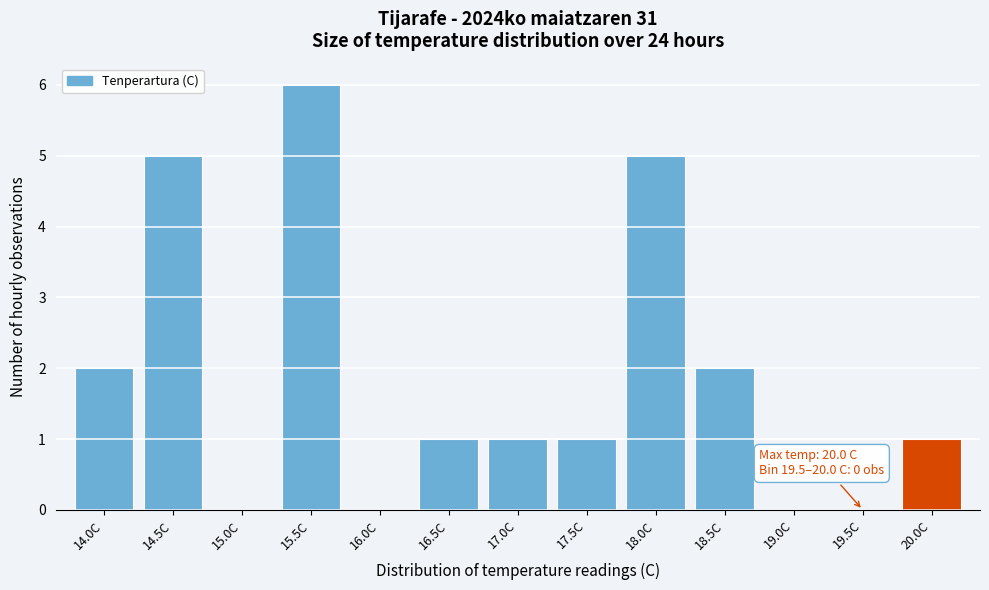

Reading left to right, list all the values displayed in this chart.

14.0C=2	14.5C=5	15.0C=0	15.5C=6	16.0C=0	16.5C=1	17.0C=1	17.5C=1	18.0C=5	18.5C=2	19.0C=0	19.5C=0	20.0C=1